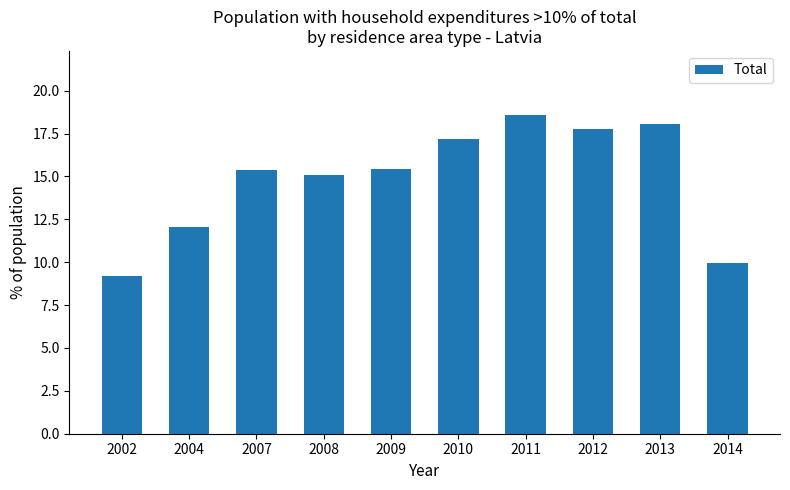

What is the value of the 8th bar from the left?

17.8